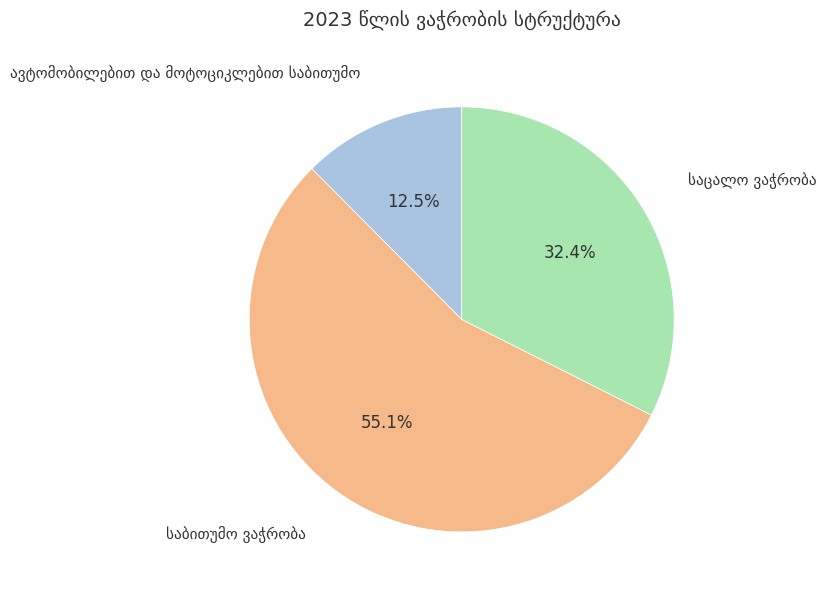

Does any single category account for the majority?

Yes